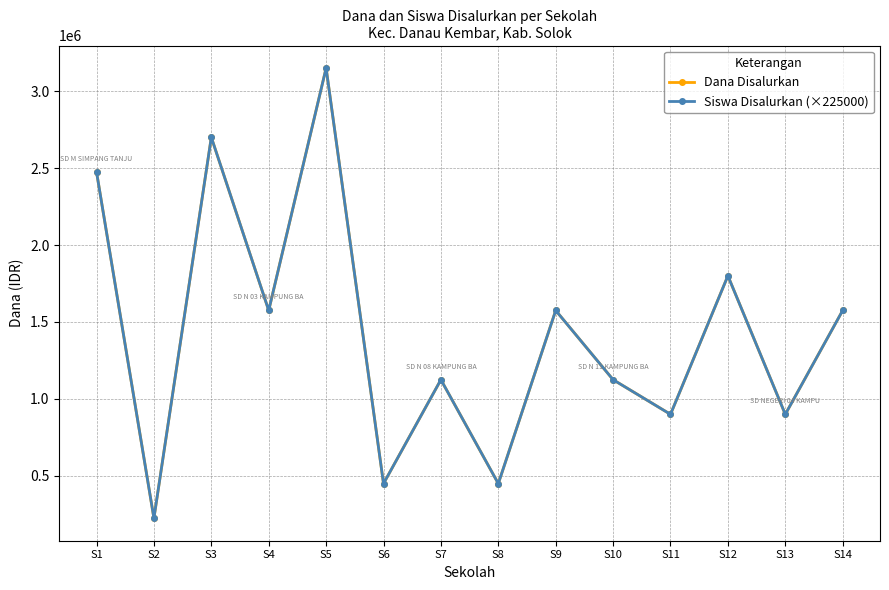

Does the chart have visible grid lines?

Yes